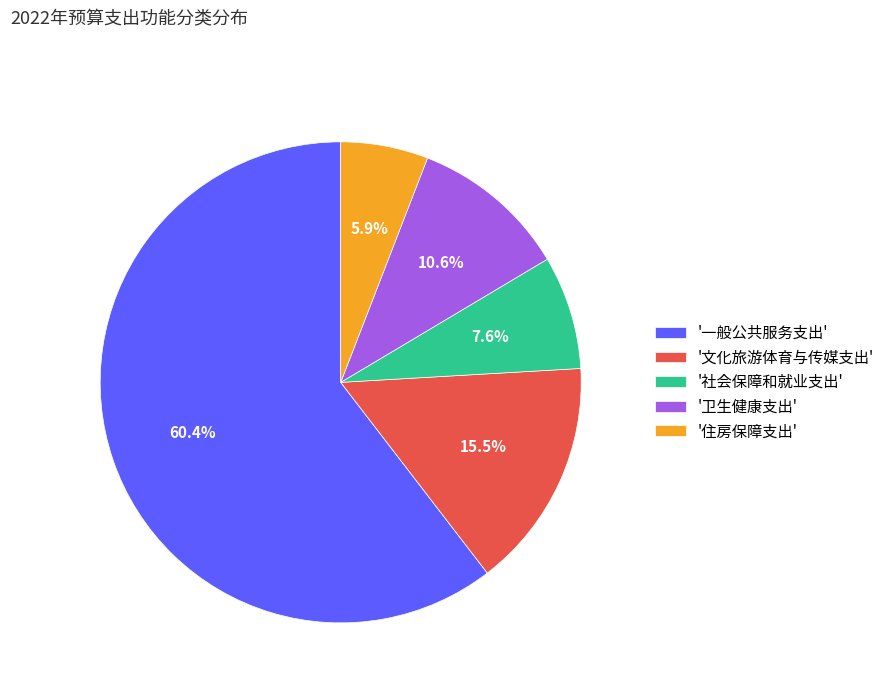

What is the largest slice in the pie chart?

'一般公共服务支出'